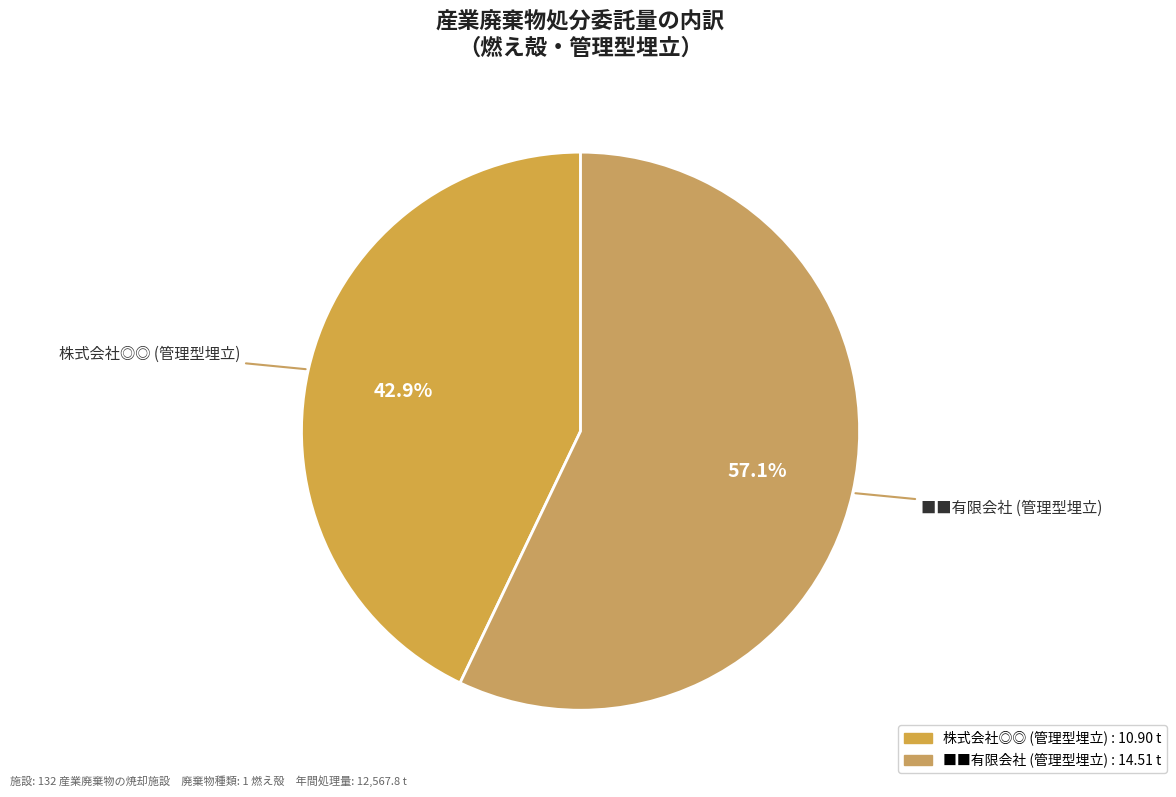

To the nearest percent, what is the combined percentage of 株式会社◎◎ (管理型埋立) and ■■有限会社 (管理型埋立)?

100%